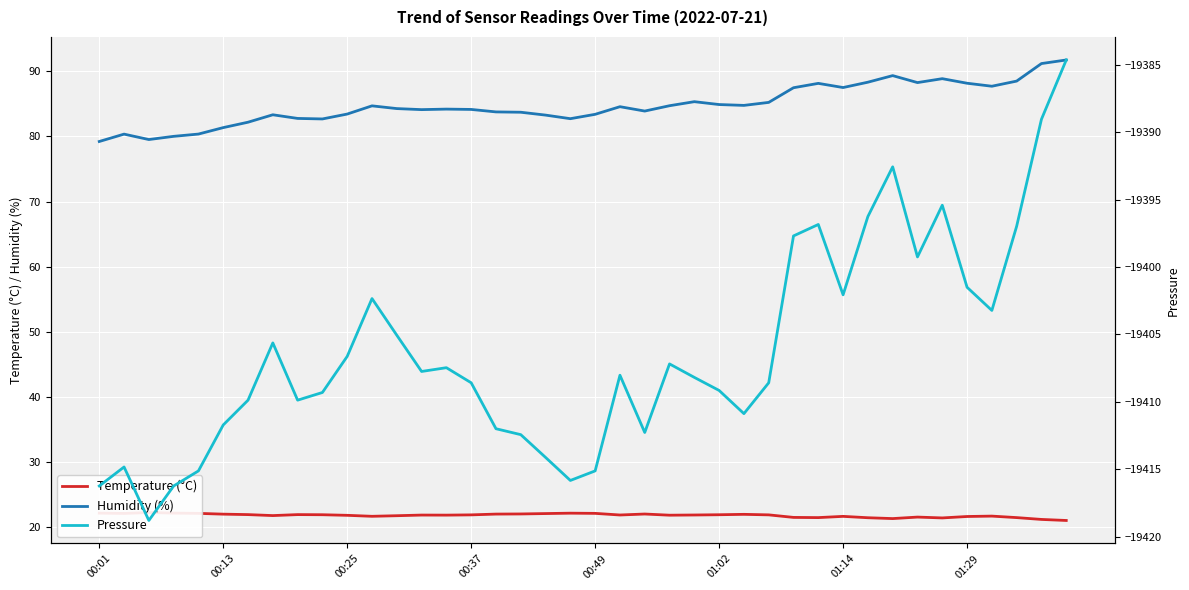

What is the difference between the Temperature (°C) values at 12 and 38?

0.6